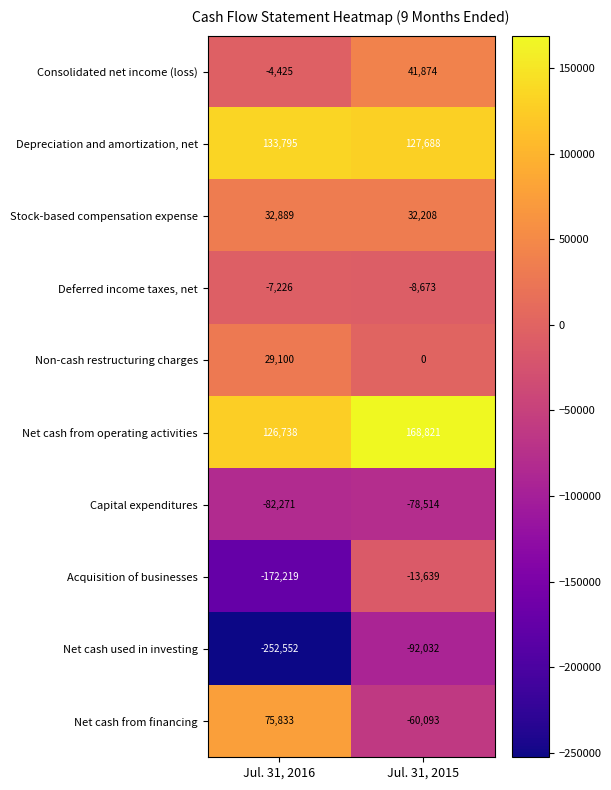

What is the sum of all Non-cash restructuring charges values?

29100